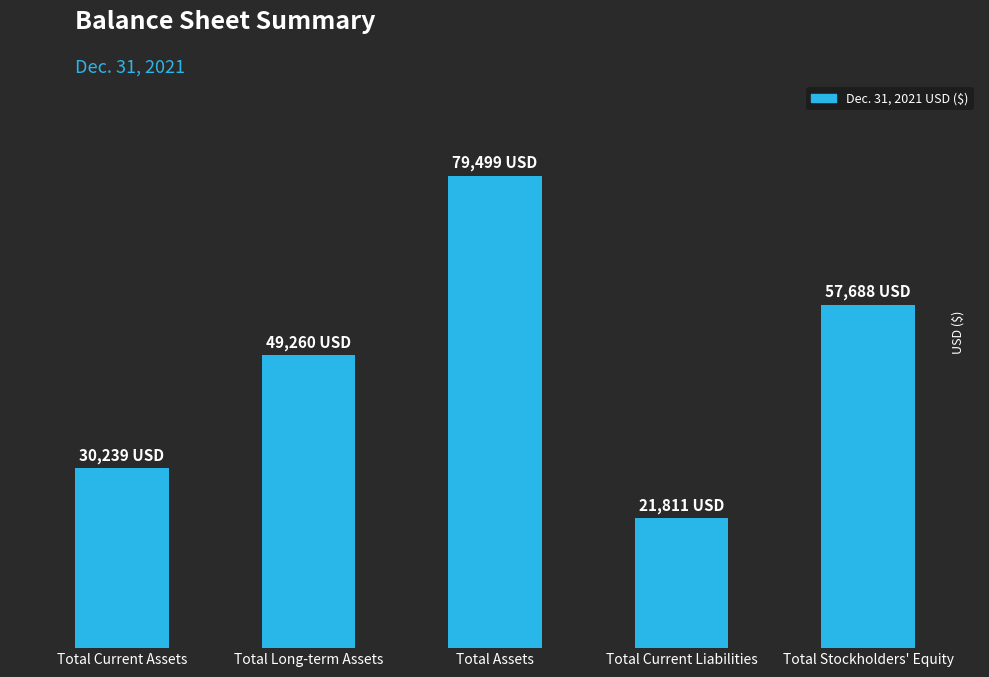

Does the chart contain stacked bars?

No